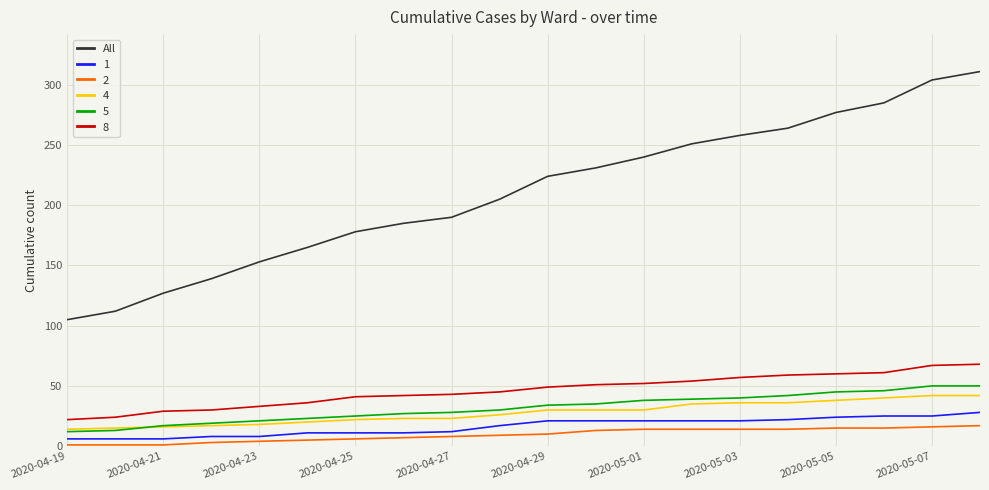

True or false: 4 and 8 intersect in this chart.

False